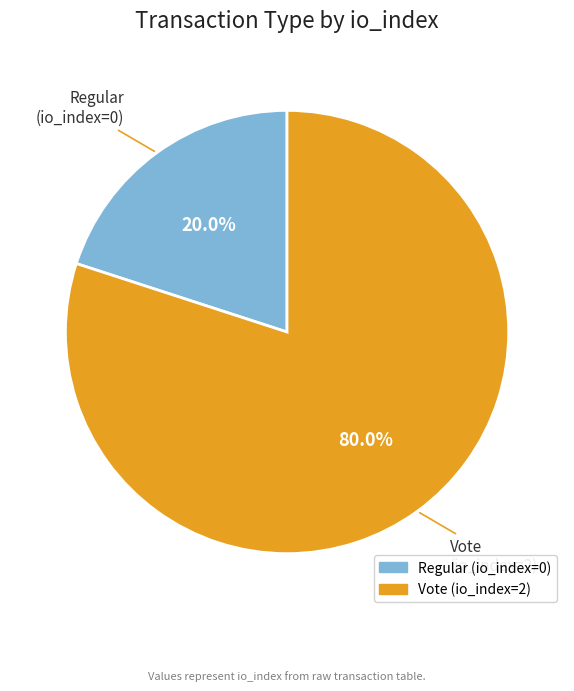

Do Regular (io_index=0) and Vote (io_index=2) together represent more than half of the pie?

Yes